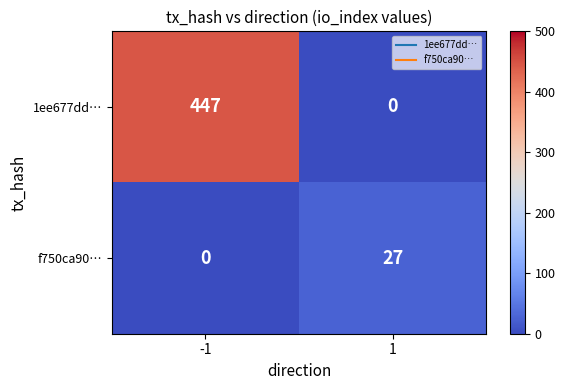

Is it true that 1ee677dd… equals 447 at -1?

True